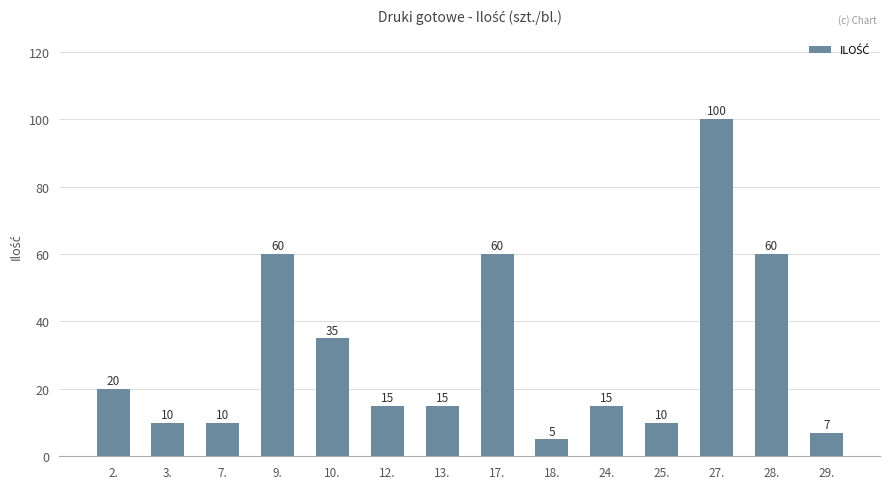

What is the label of the 13th bar from the left?

28.